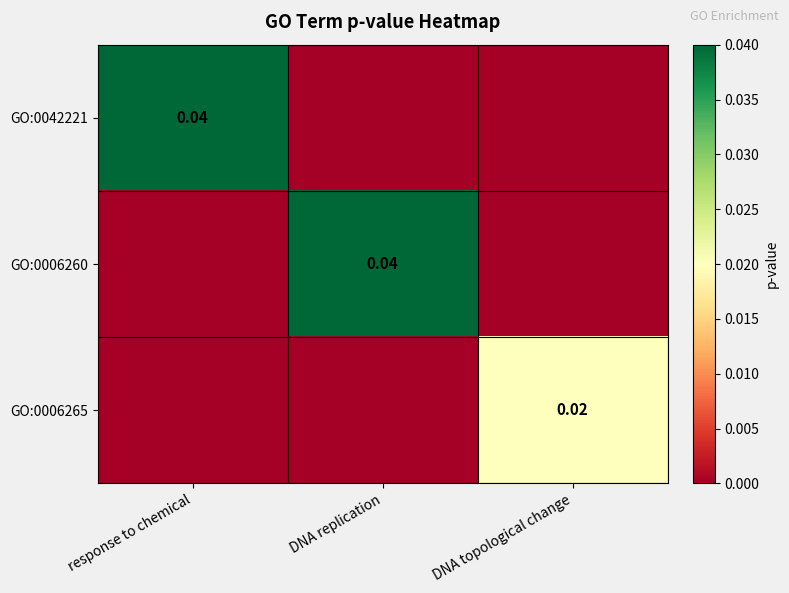

Is it true that GO:0006260 equals 0.0 at response to chemical?

True